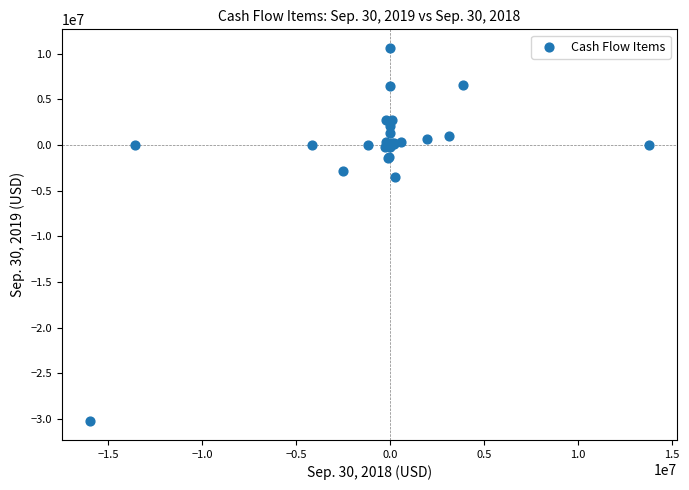

What Y value in the scatter plot is closest to -9823927?

-3561718